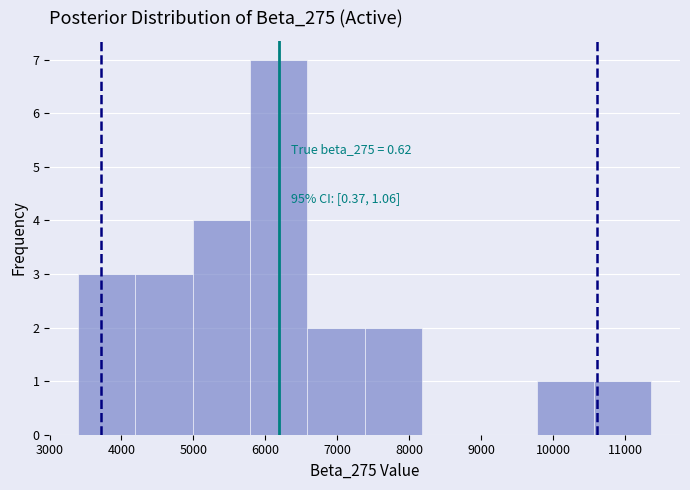

Which range on the x-axis has the tallest bar?

5800 to 6600